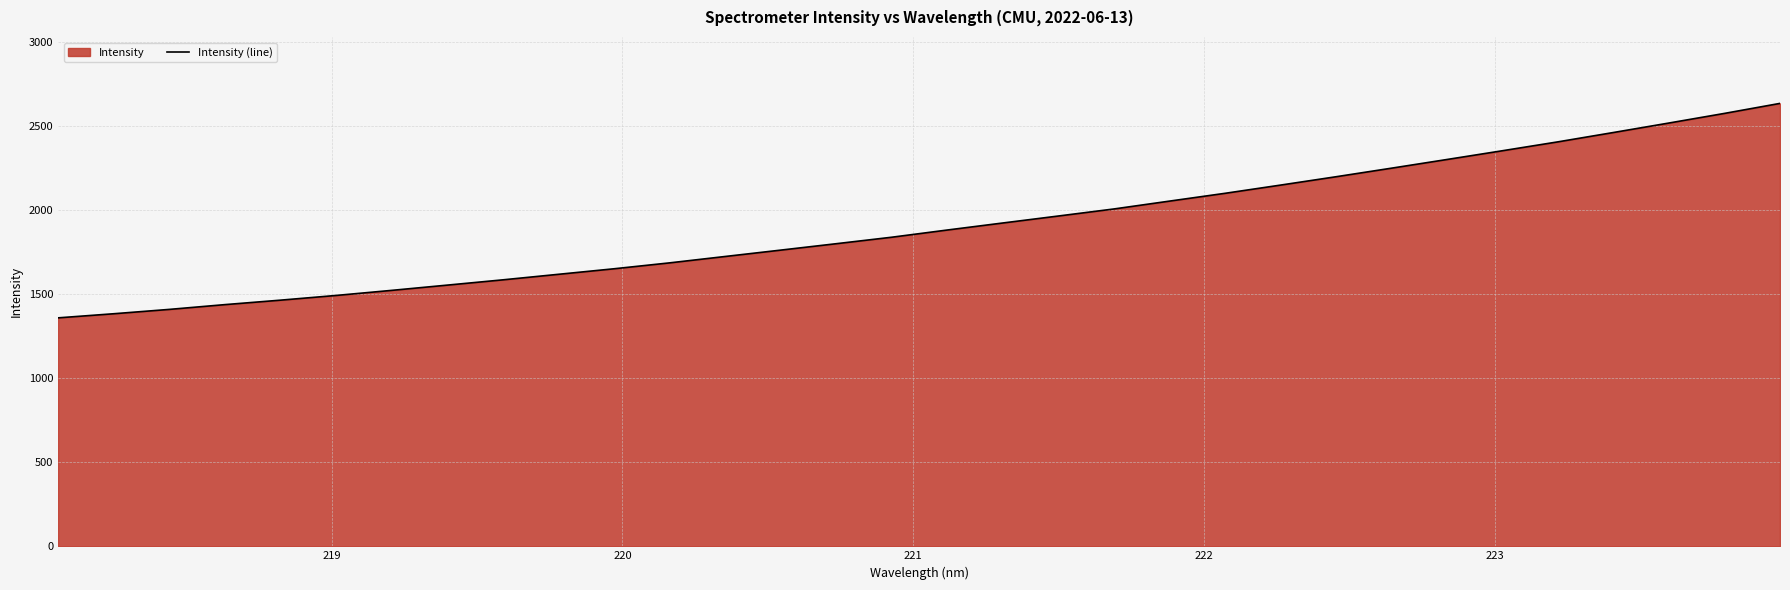

What is the greatest value displayed?

2635.4